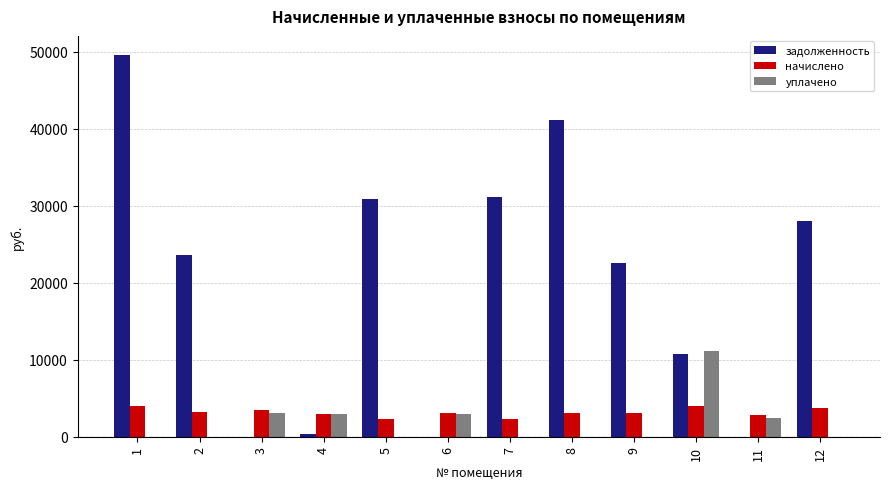

What is the greatest value displayed?

49561.8